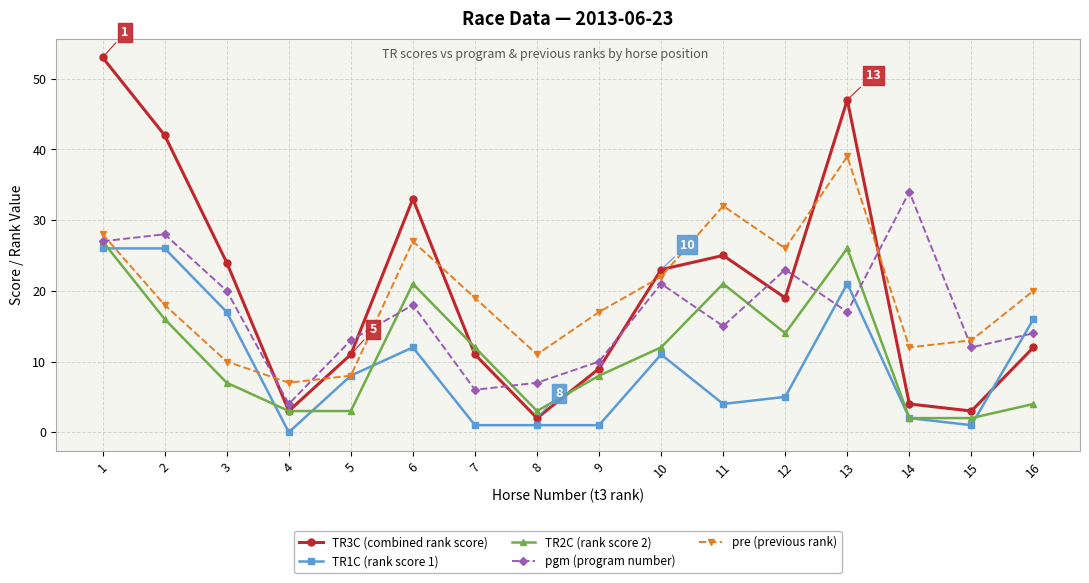

Reading left to right, transcribe all the data shown in this chart.

TR3C (combined rank score): 1=53	2=42	3=24	4=3	5=11	6=33	7=11	8=2	9=9	10=23	11=25	12=19	13=47	14=4	15=3	16=12
TR1C (rank score 1): 1=26	2=26	3=17	4=0	5=8	6=12	7=1	8=1	9=1	10=11	11=4	12=5	13=21	14=2	15=1	16=16
TR2C (rank score 2): 1=27	2=16	3=7	4=3	5=3	6=21	7=12	8=3	9=8	10=12	11=21	12=14	13=26	14=2	15=2	16=4
pgm (program number): 1=27	2=28	3=20	4=4	5=13	6=18	7=6	8=7	9=10	10=21	11=15	12=23	13=17	14=34	15=12	16=14
pre (previous rank): 1=28	2=18	3=10	4=7	5=8	6=27	7=19	8=11	9=17	10=22	11=32	12=26	13=39	14=12	15=13	16=20